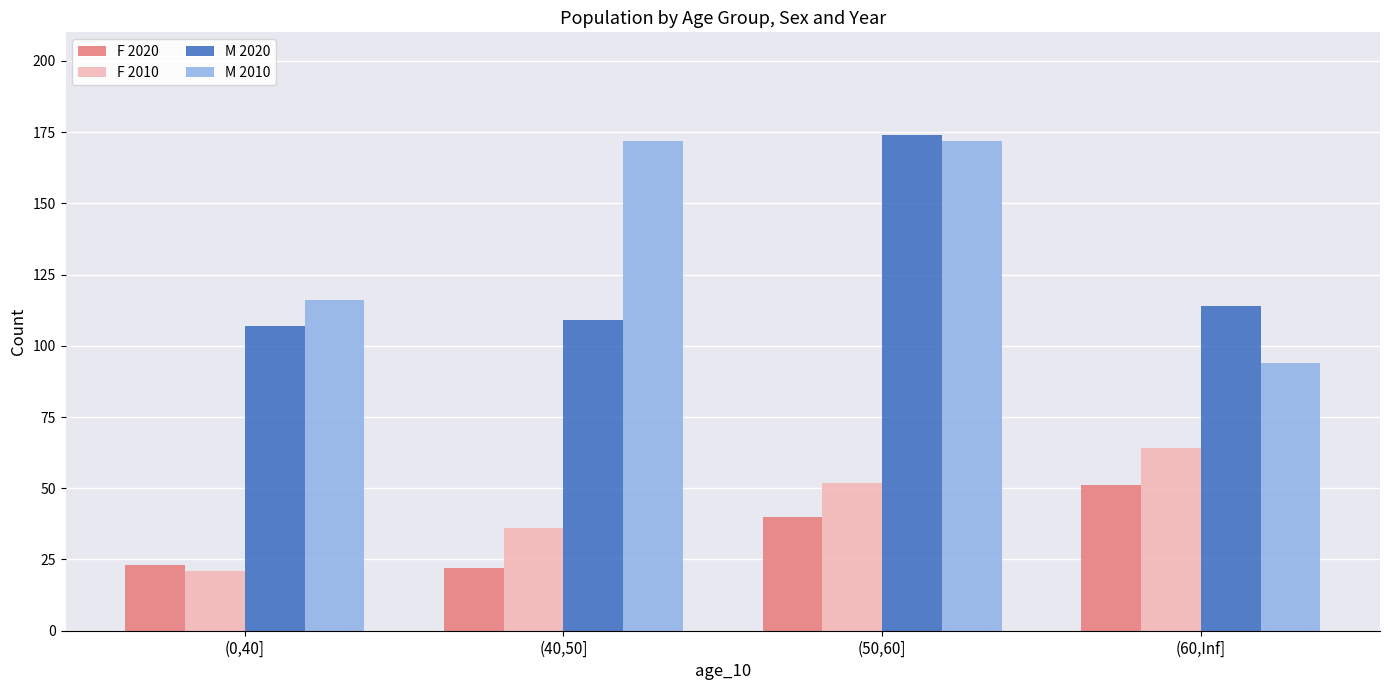

The value of F 2010 at (60,Inf] is 23. True or false?

False